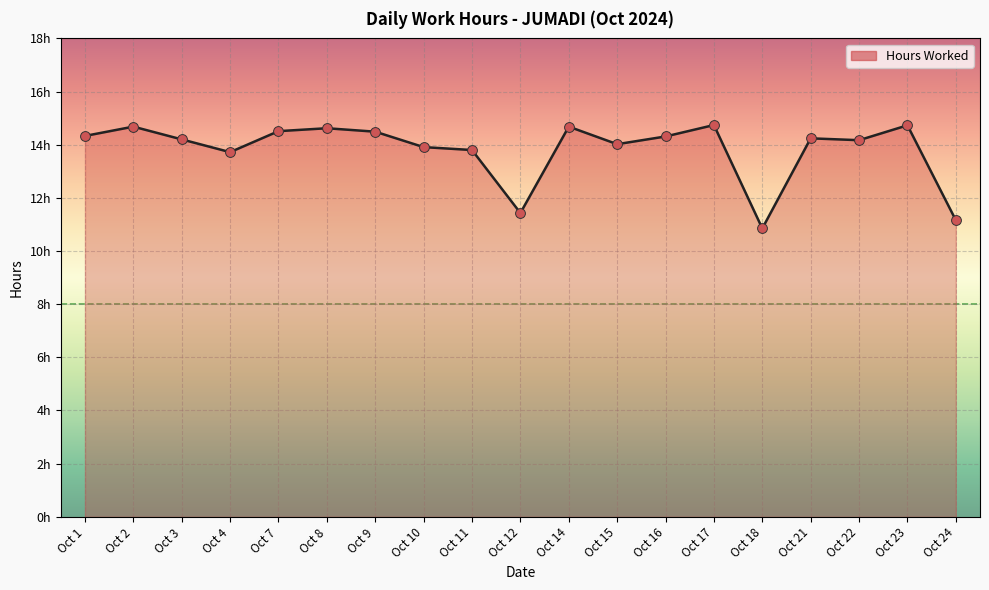

Approximately how many times larger is the value at Oct 3 compared to Oct 17?

1.0